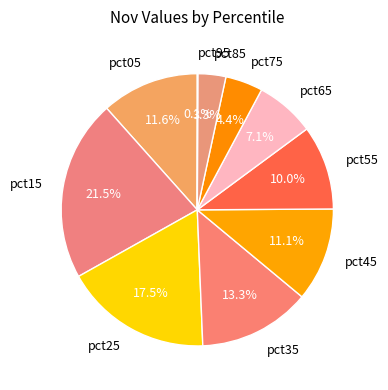

To the nearest percent, what portion does pct55 represent?

10%